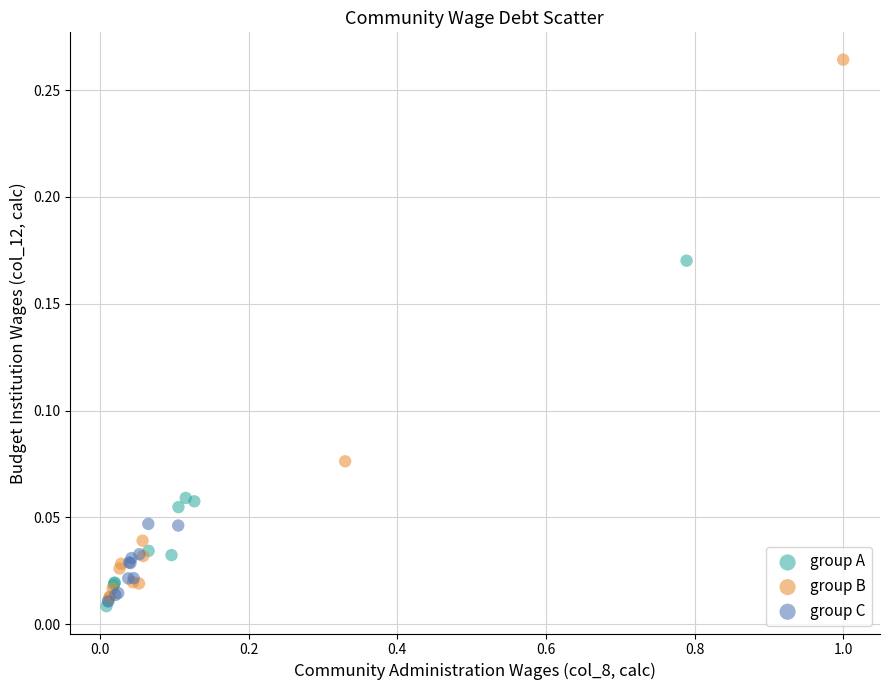

Which series has the widest spread of Y values?

group B